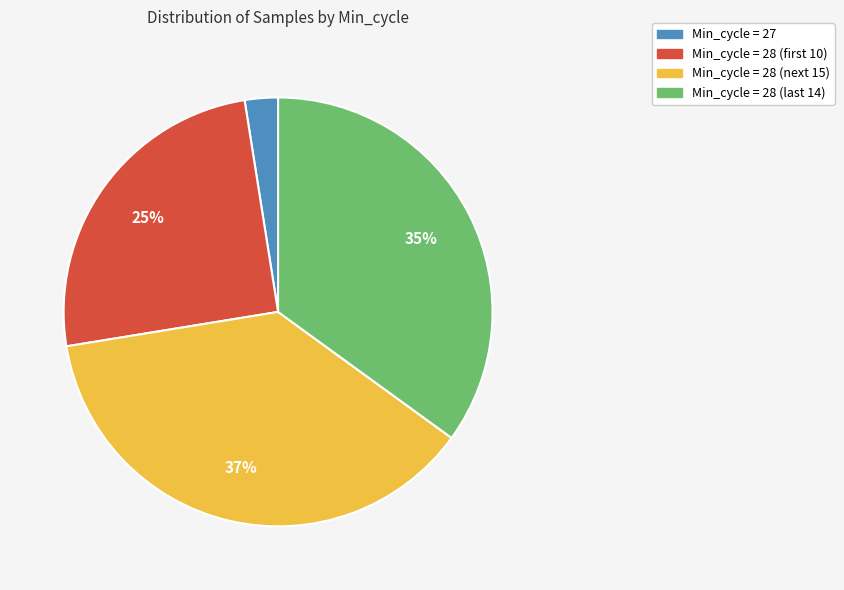

Is there any slice that represents more than half of the pie?

No